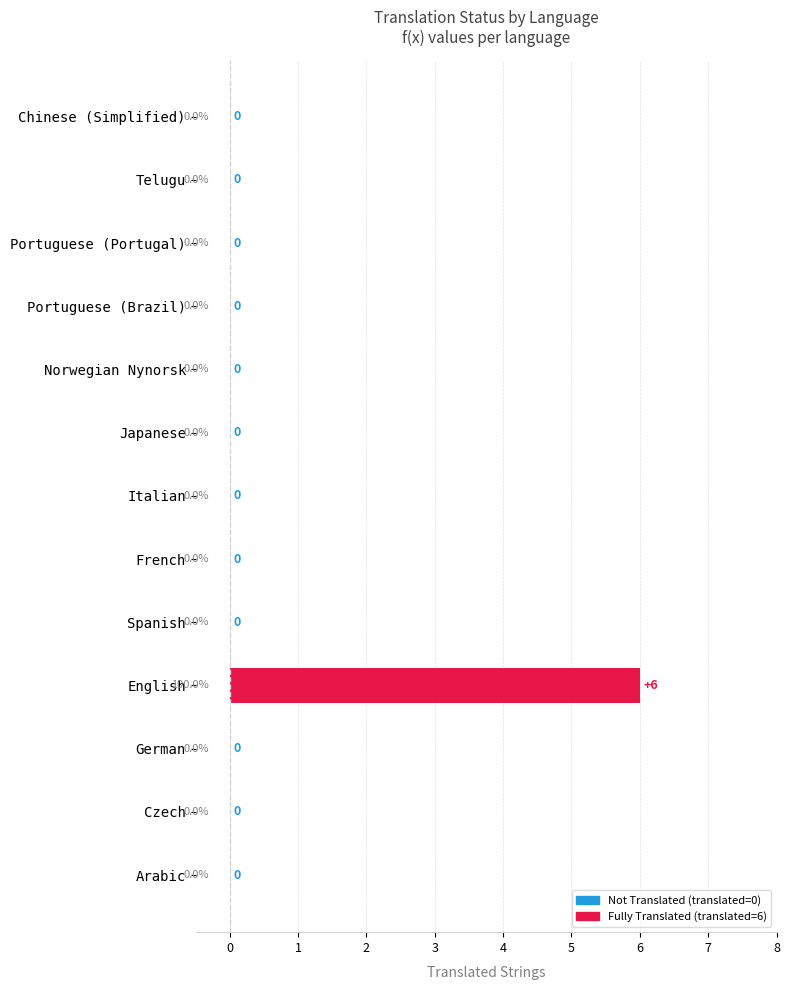

What is the maximum value shown in the chart?

6